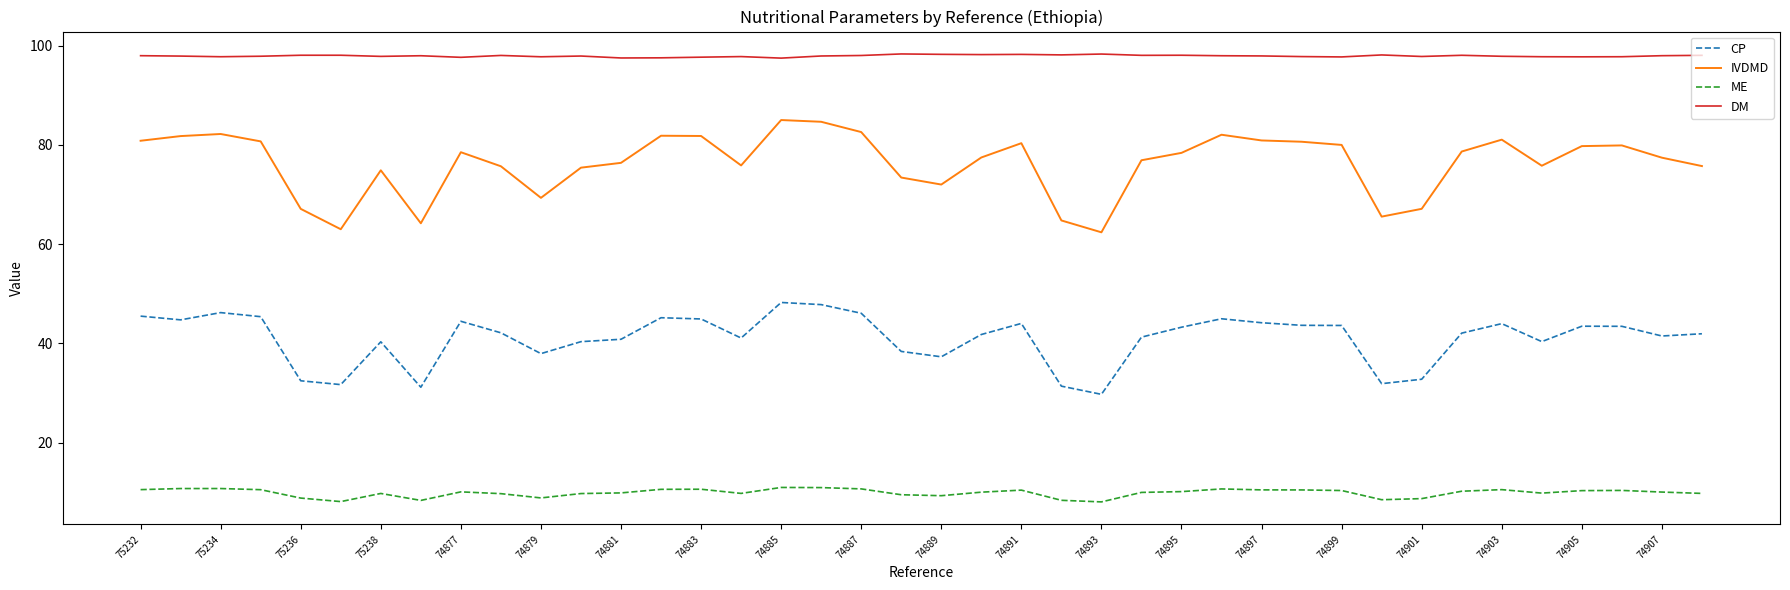

In DM, how many points are lower than both neighbors (excluding endpoints)?

12